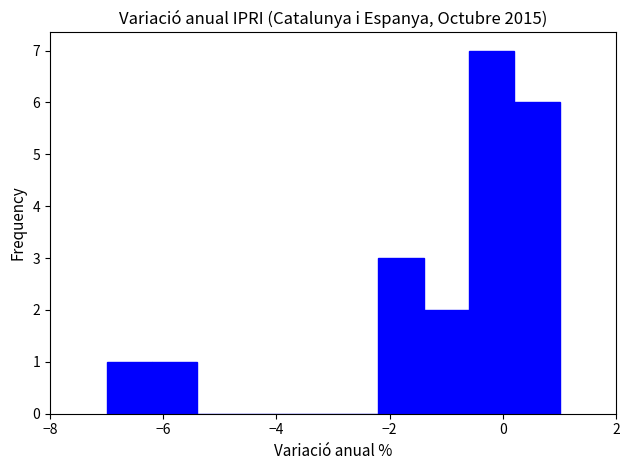

Reading left to right, transcribe this chart: for each bar, give the range it covers on the x-axis and its height. The values are not printed on the chart, so give them approximately, as read against the axis.

-7.0 to -6.2: 1
-6.2 to -5.4: 1
-5.4 to -4.6: 0
-4.6 to -3.8: 0
-3.8 to -3.0: 0
-3.0 to -2.2: 0
-2.2 to -1.4: 3
-1.4 to -0.6: 2
-0.6 to 0.2: 7
0.2 to 1.0: 6